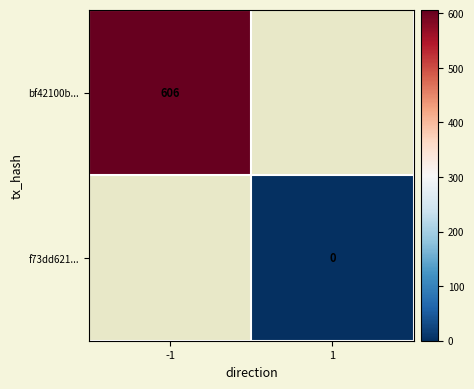

True or false: bf42100b... has a value of 606 at -1.

True